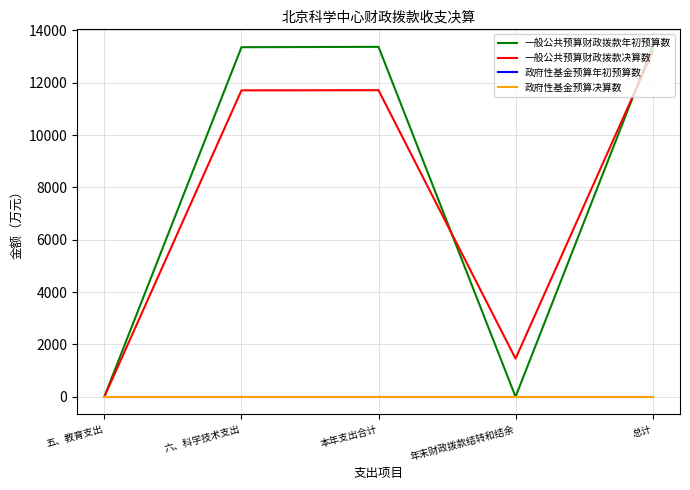

Is this an area chart (filled region under the line)?

No